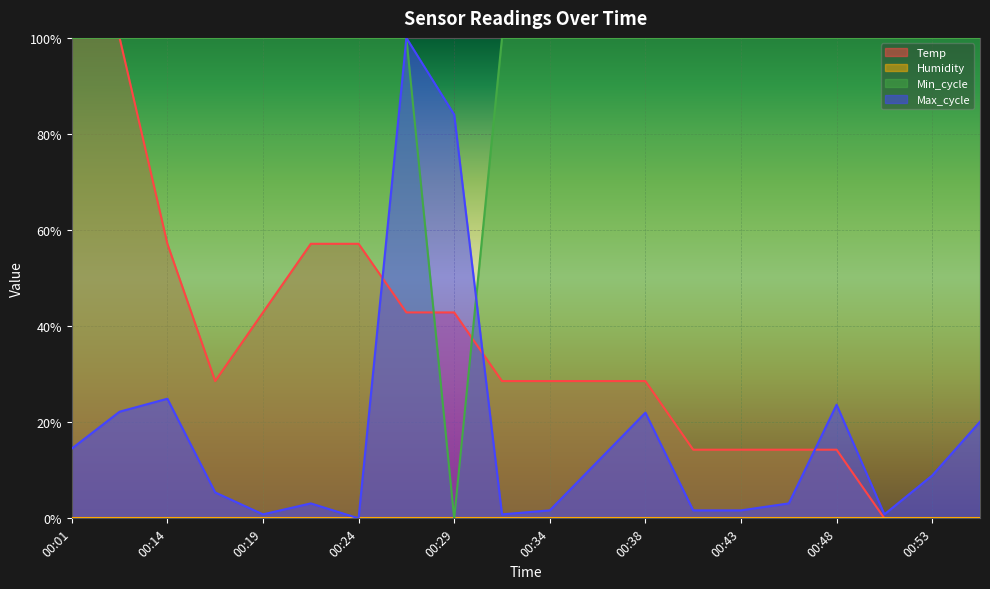

Rank the series by their maximum value, from lowest to highest.

Temp, Min_cycle, Max_cycle